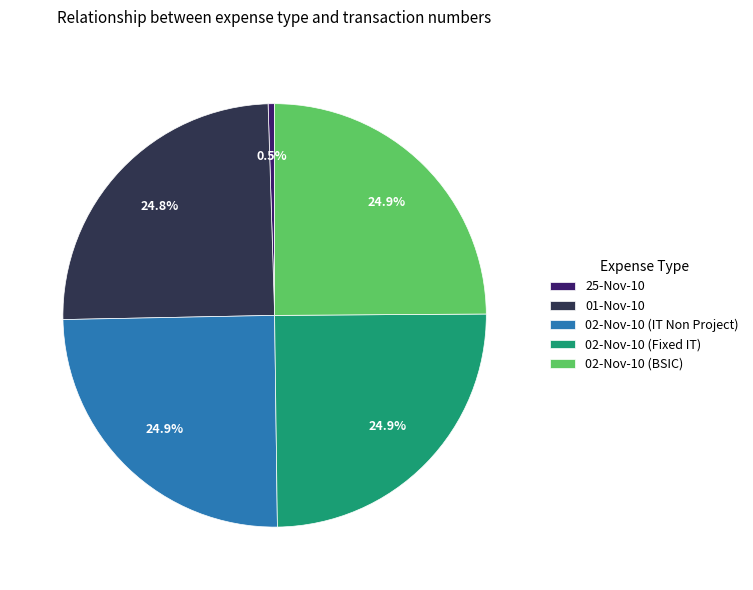

Is there any slice that represents more than half of the pie?

No